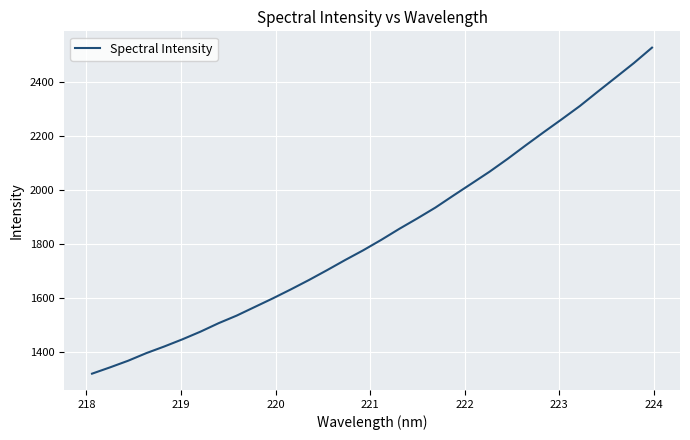

What is the smallest value displayed?

1319.2